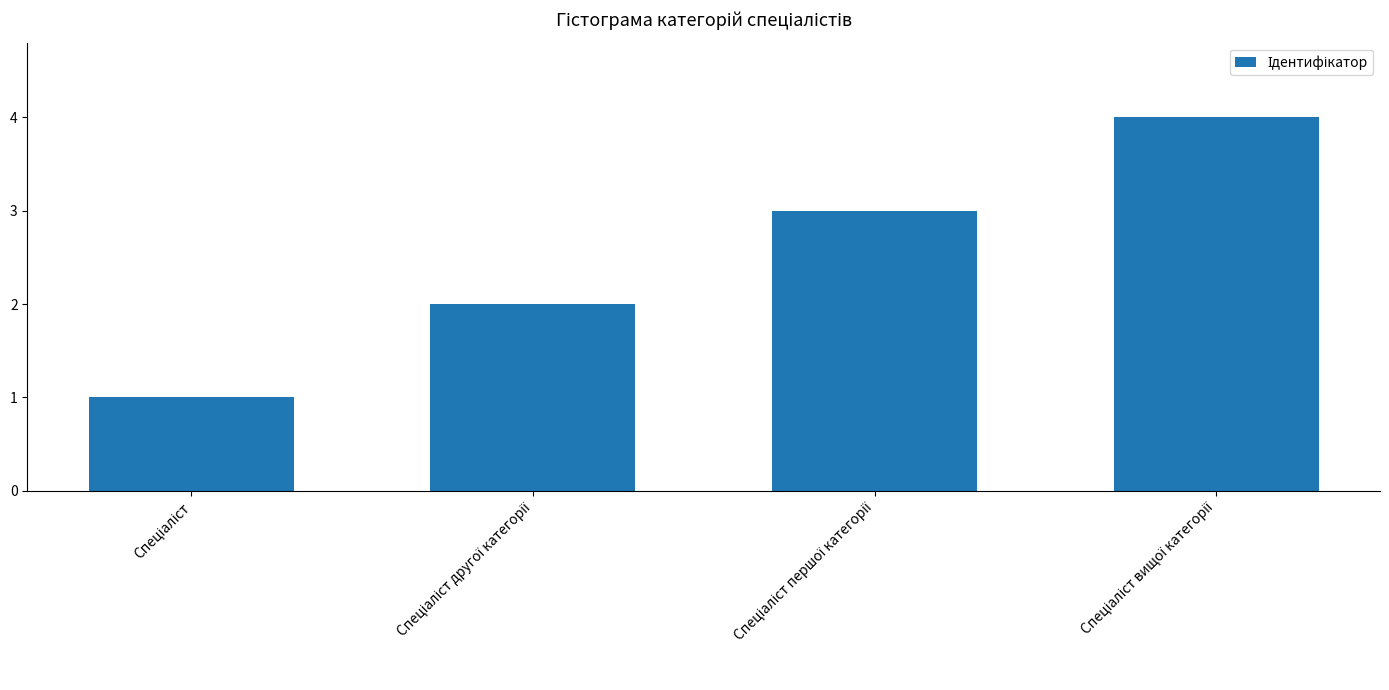

What is the sum of all values?

10